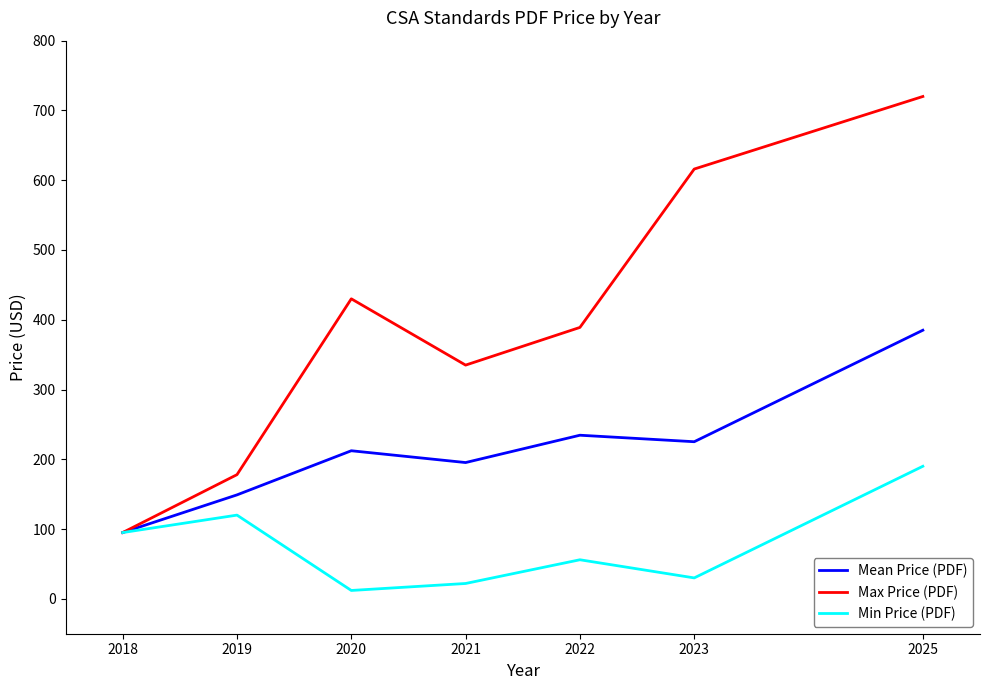

At which category does Min Price (PDF) reach its first local valley?

2020